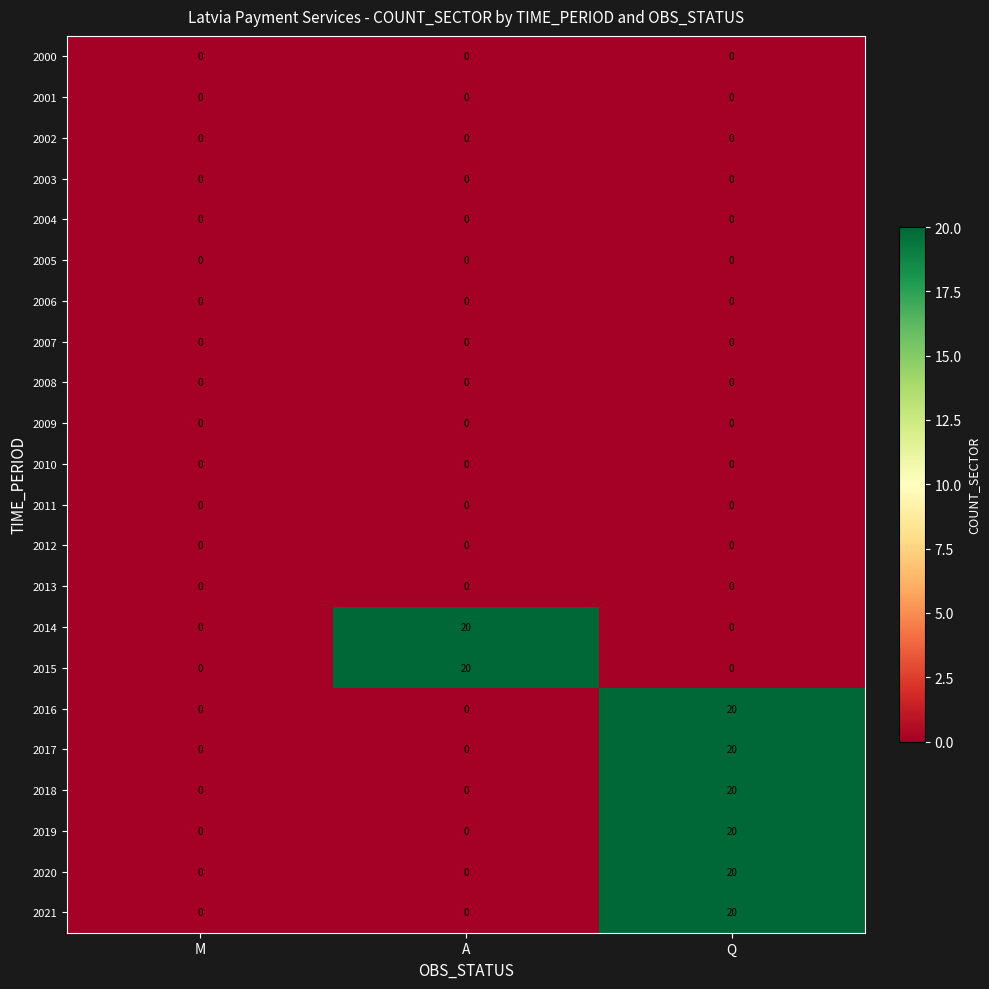

What is the difference between the highest and lowest values at Q?

20